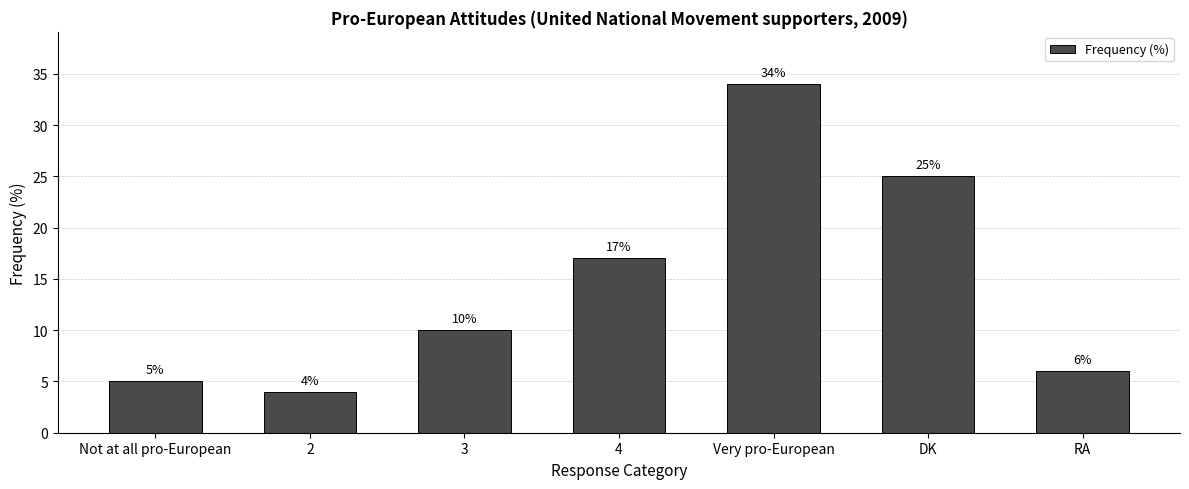

The value at RA is 6. True or false?

True